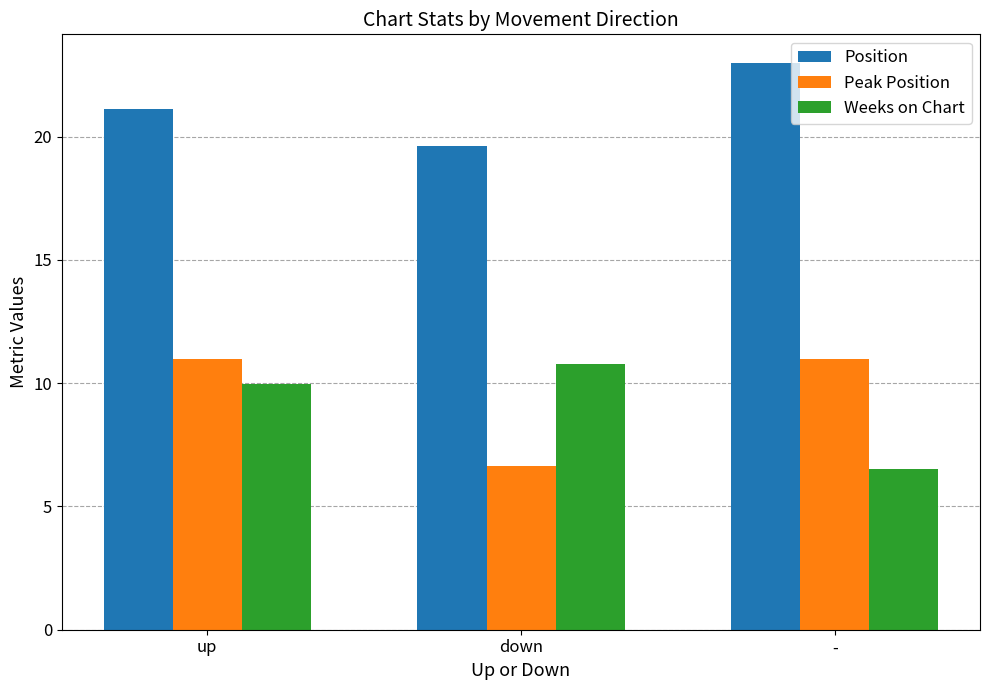

What position from the left is down?

2